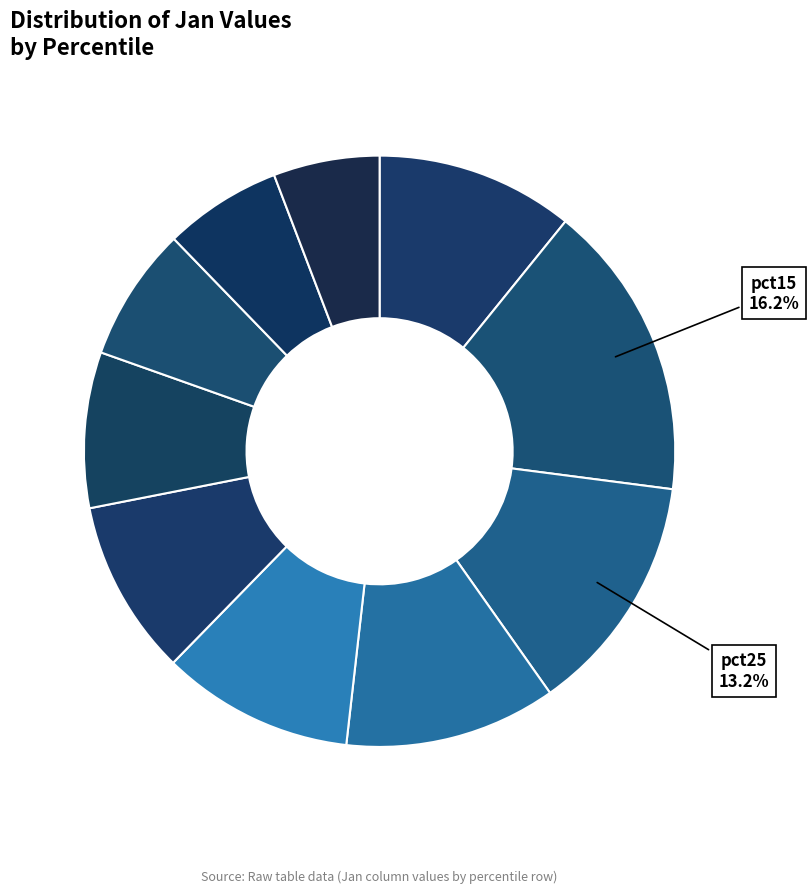

Which category has the smallest portion of the pie?

pct95